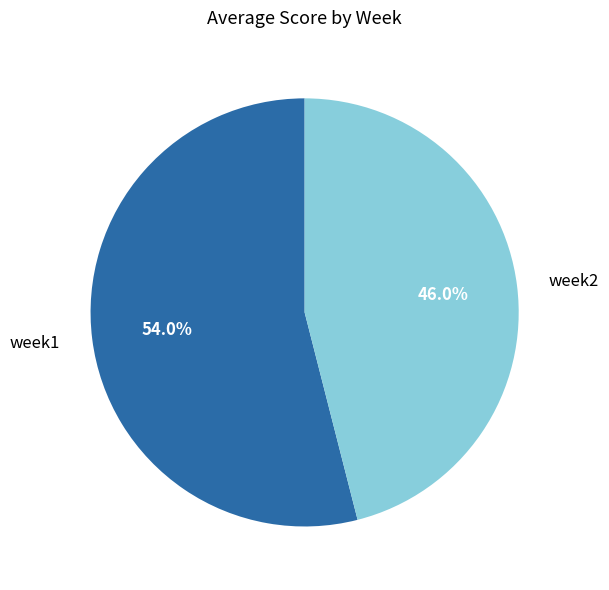

To the nearest percent, what percentage of the pie is week1?

54%